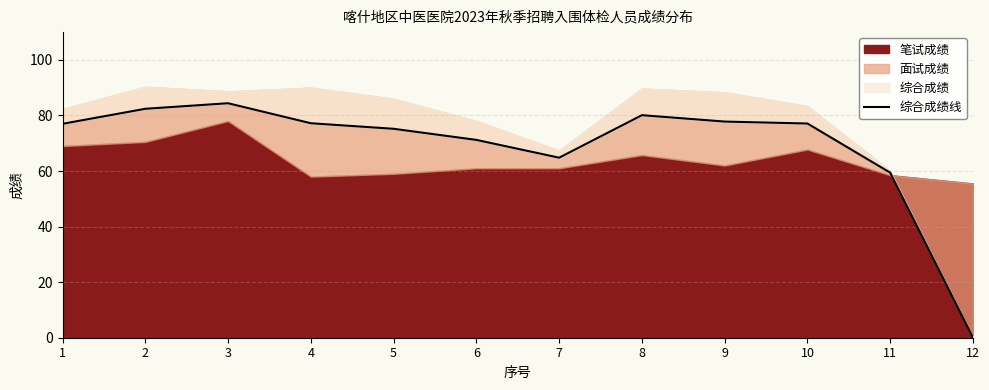

How many lines are shown in the chart?

1